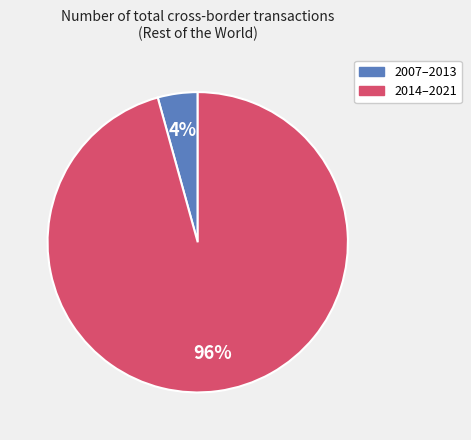

Is there any slice that represents more than half of the pie?

Yes